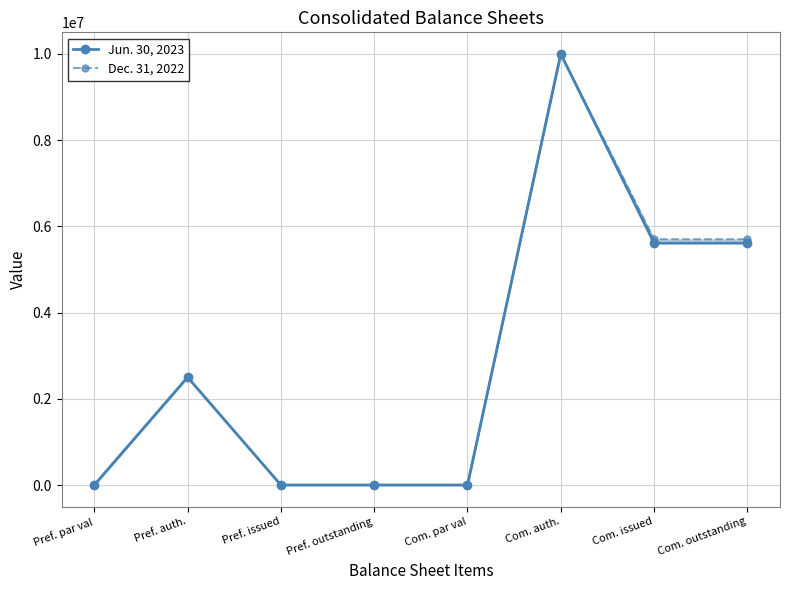

Which series has the largest total across all categories?

Dec. 31, 2022